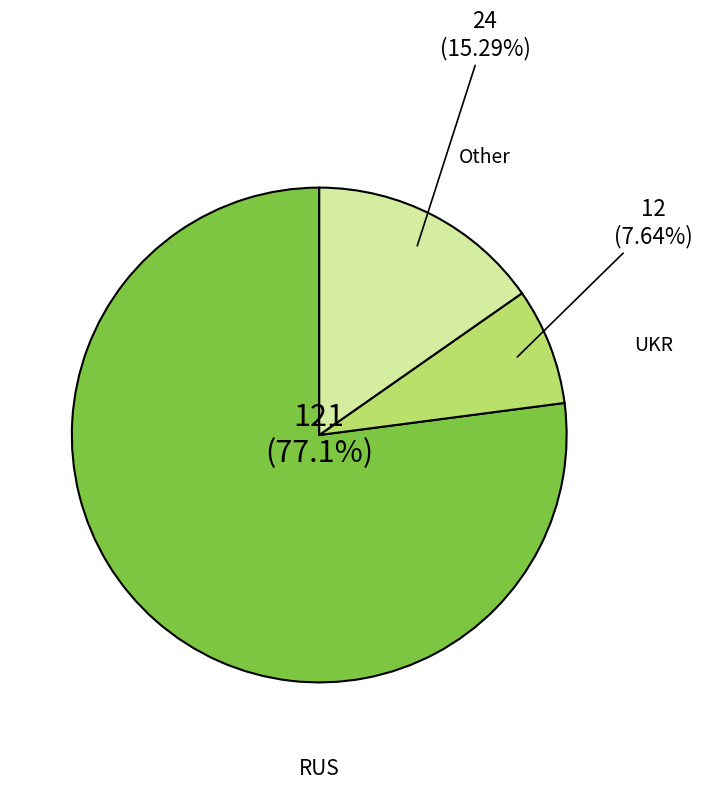

How many slices are in this pie chart?

3